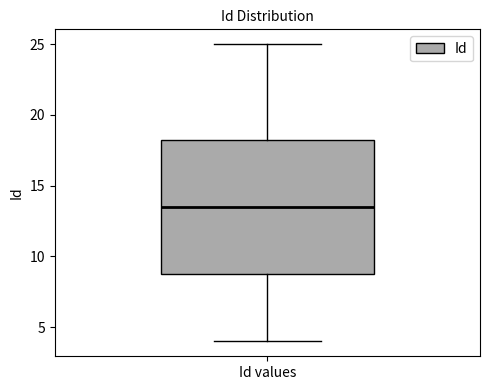

Transcribe this box plot: give where the median line is, the range the box spans, and where the two whiskers end, as read against the y-axis. The values are not printed on the chart, so give them approximately, as read against the axis.

median 13.5, box 9.0 to 18.5, whiskers 4.0 to 25.0